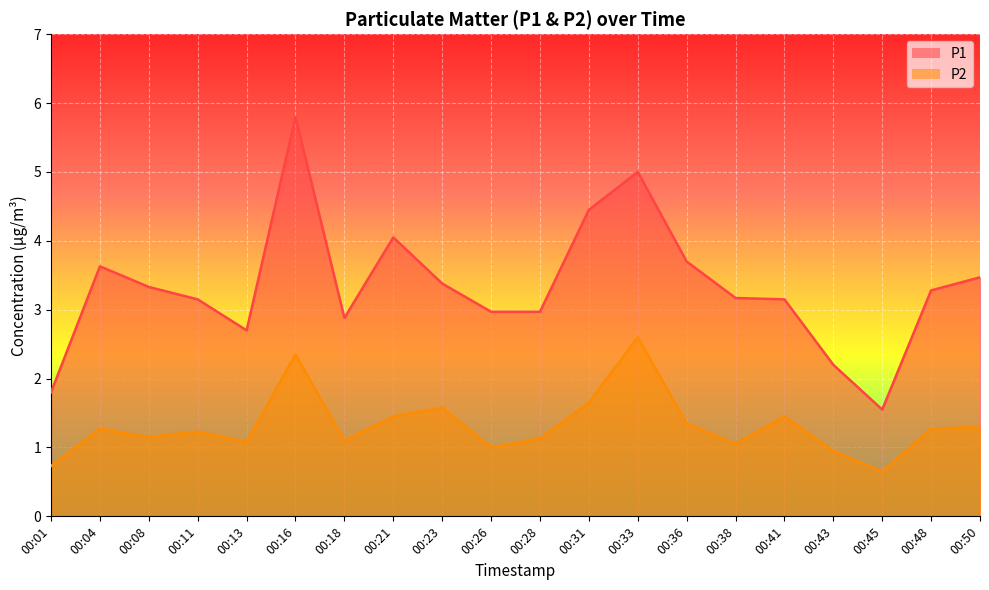

How many data points in P2 are above 1?

16